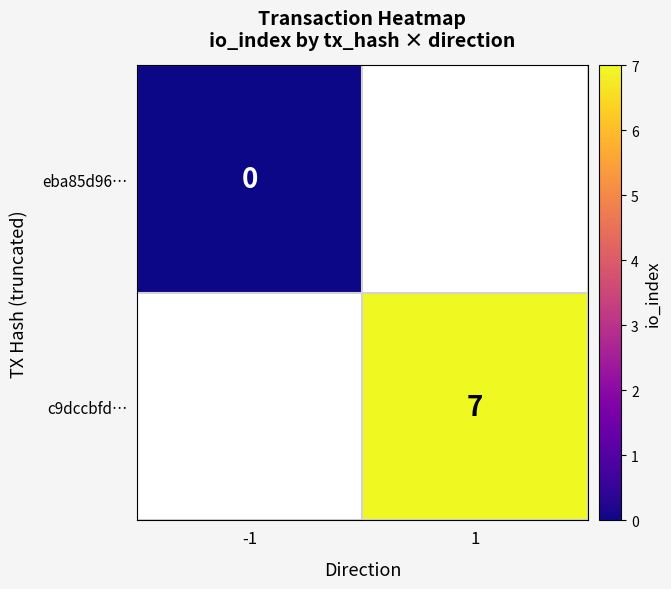

True or false: c9dccbfd… has a value of 7 at 1.

True